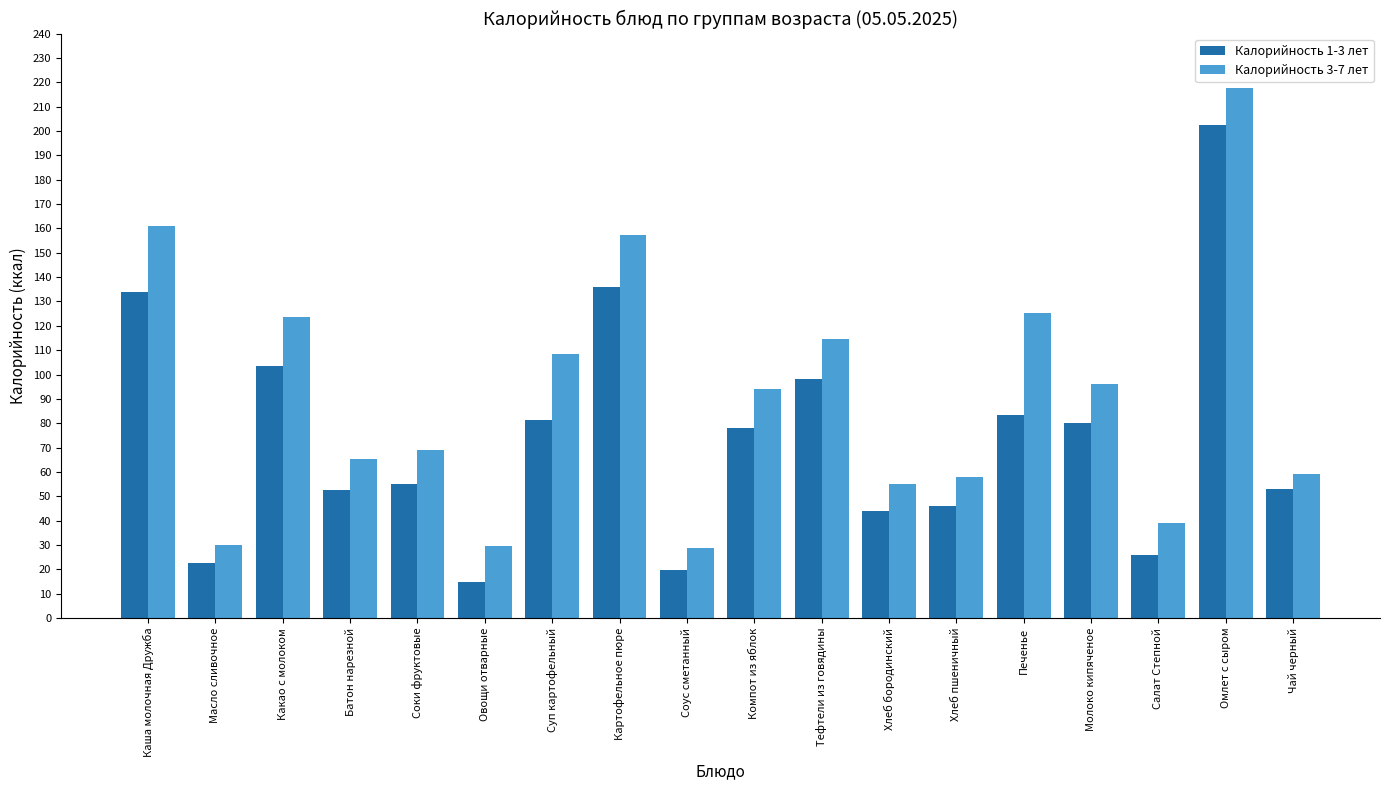

Which series has the largest range (max minus min)?

Калорийность 3-7 лет